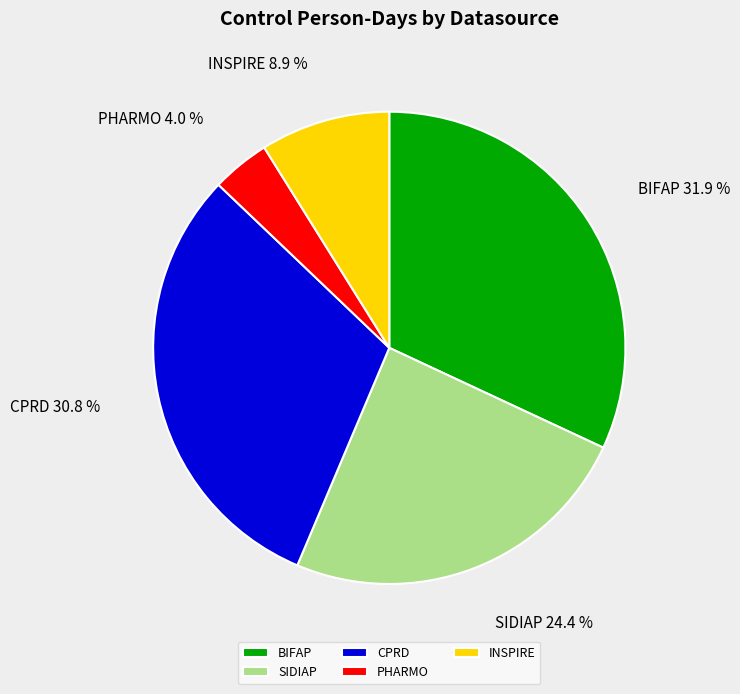

What percentage is NOT represented by CPRD?

69.2%